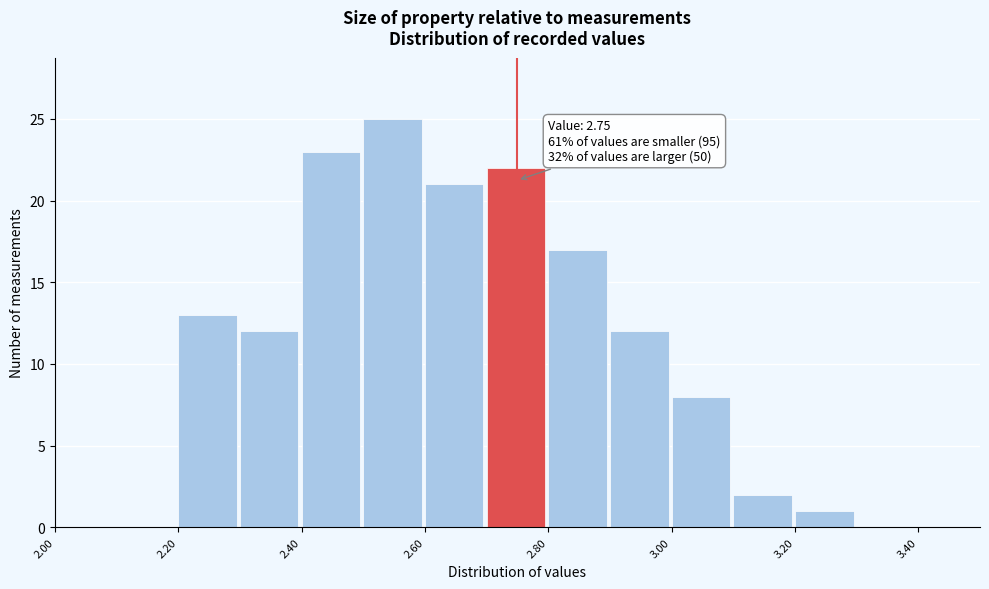

Which range on the x-axis has the tallest bar?

2.5 to 2.6